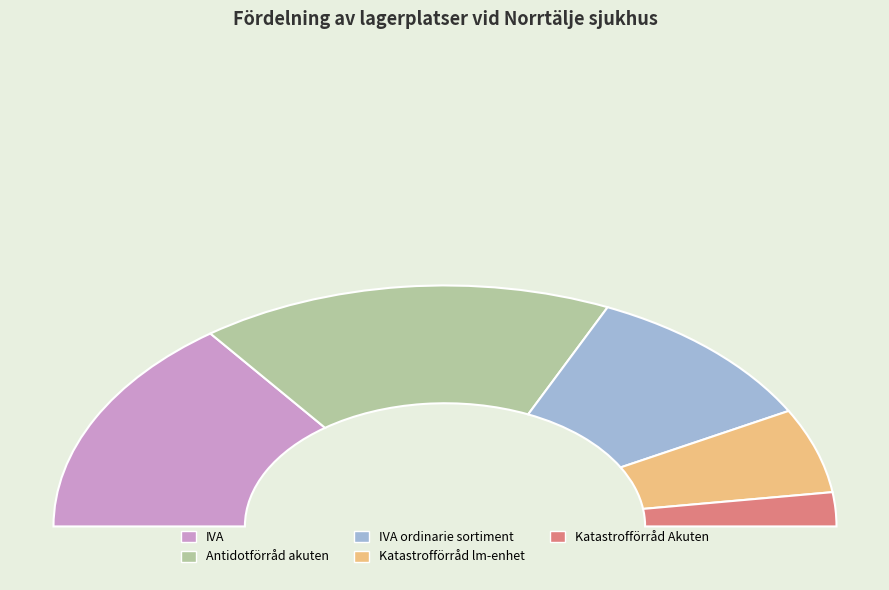

To the nearest percent, what is the average slice percentage?

20%